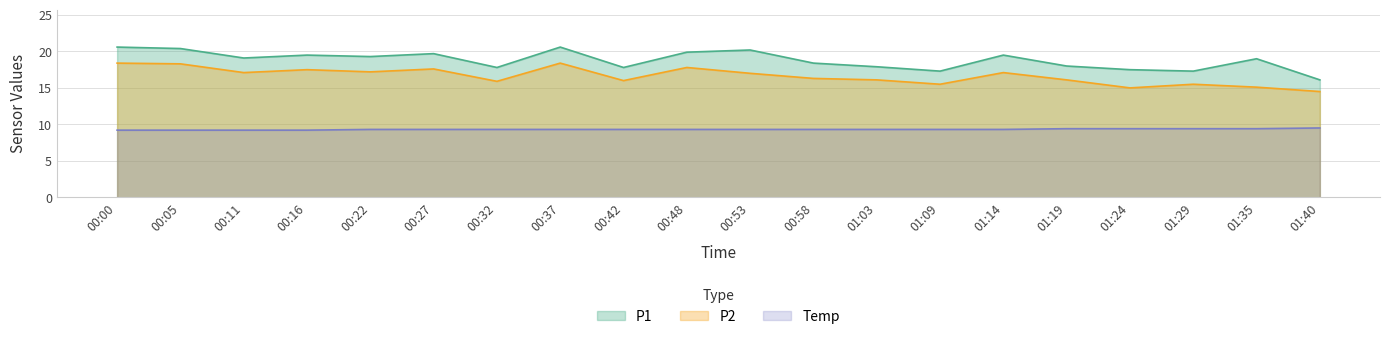

True or false: P2 has more than 0 points higher than both neighbors.

True